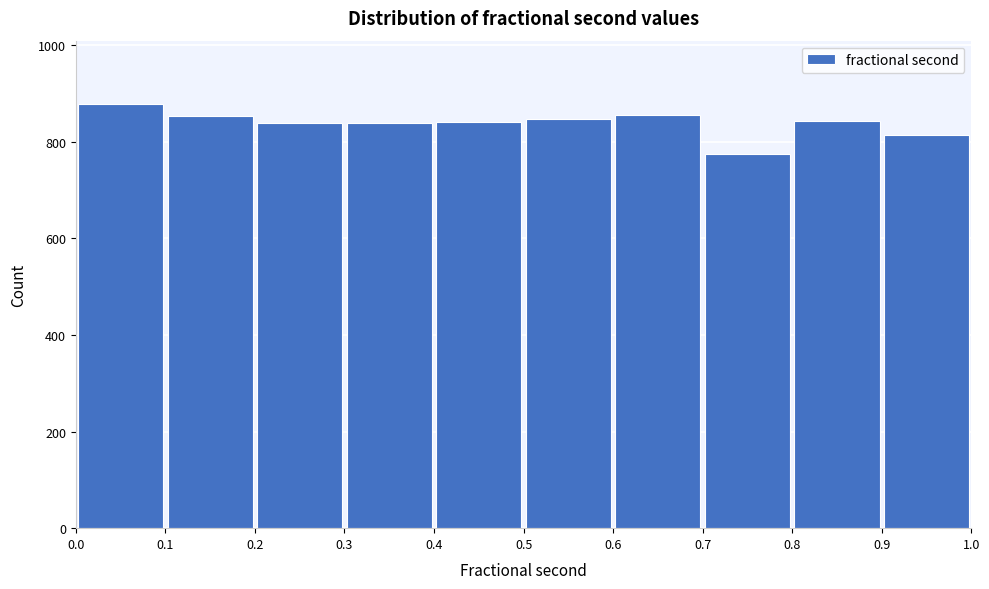

Reading left to right, list every bar in this chart as the range it spans on the x-axis followed by its height. The values are not printed on the chart, so give them approximately, as read against the axis.

0.0 to 0.1: 880
0.1 to 0.2: 860
0.2 to 0.3: 840
0.3 to 0.4: 840
0.4 to 0.5: 840
0.5 to 0.6: 840
0.6 to 0.7: 860
0.7 to 0.8: 780
0.8 to 0.9: 840
0.9 to 1.0: 820